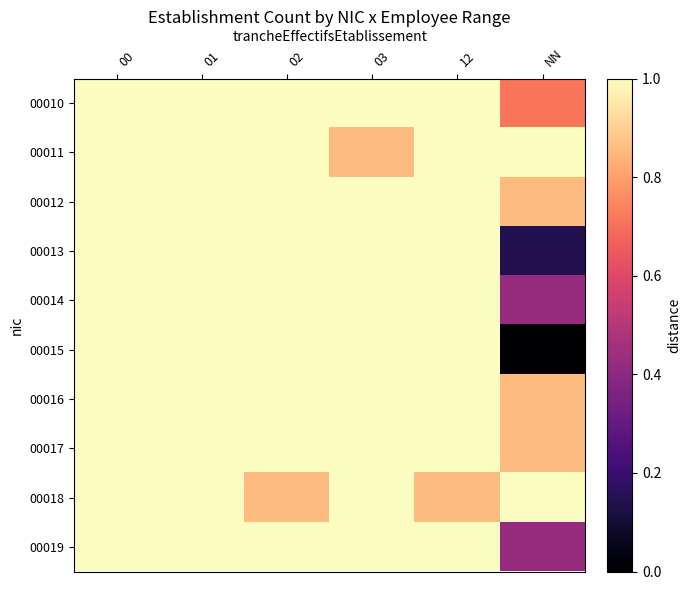

Which label corresponds to the smallest value in the chart?

NN